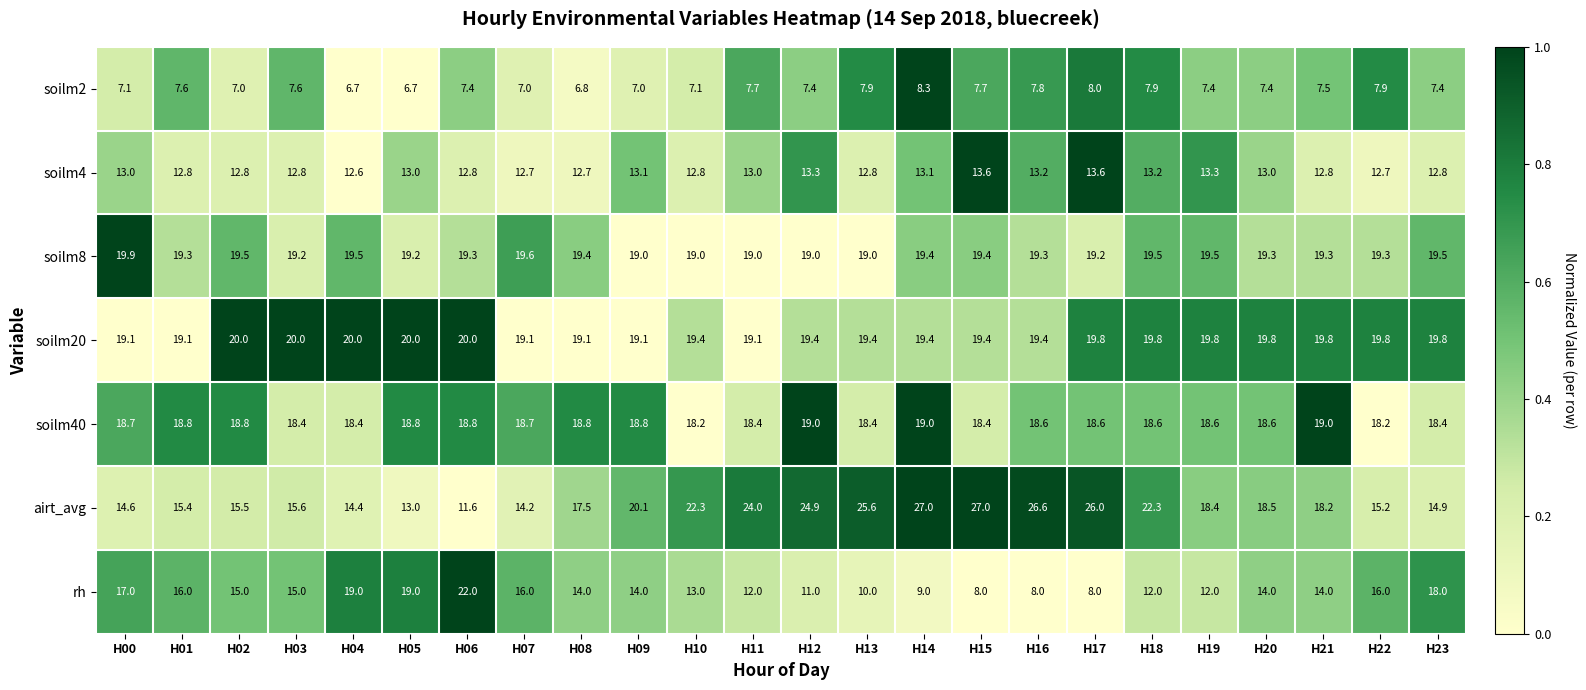

Count the soilm40 values in the range 18 to 19.

24